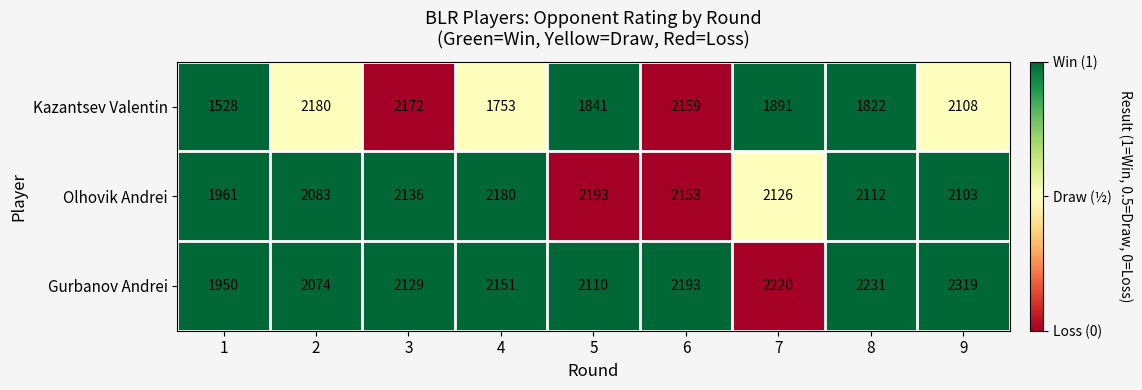

Between 4 and 6, which series saw the biggest shift?

Kazantsev Valentin